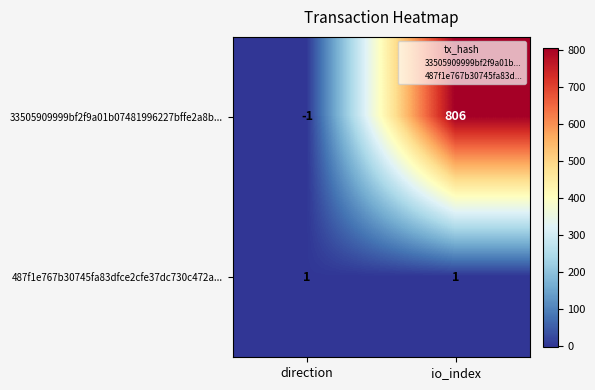

Count the number of categories in the chart.

2